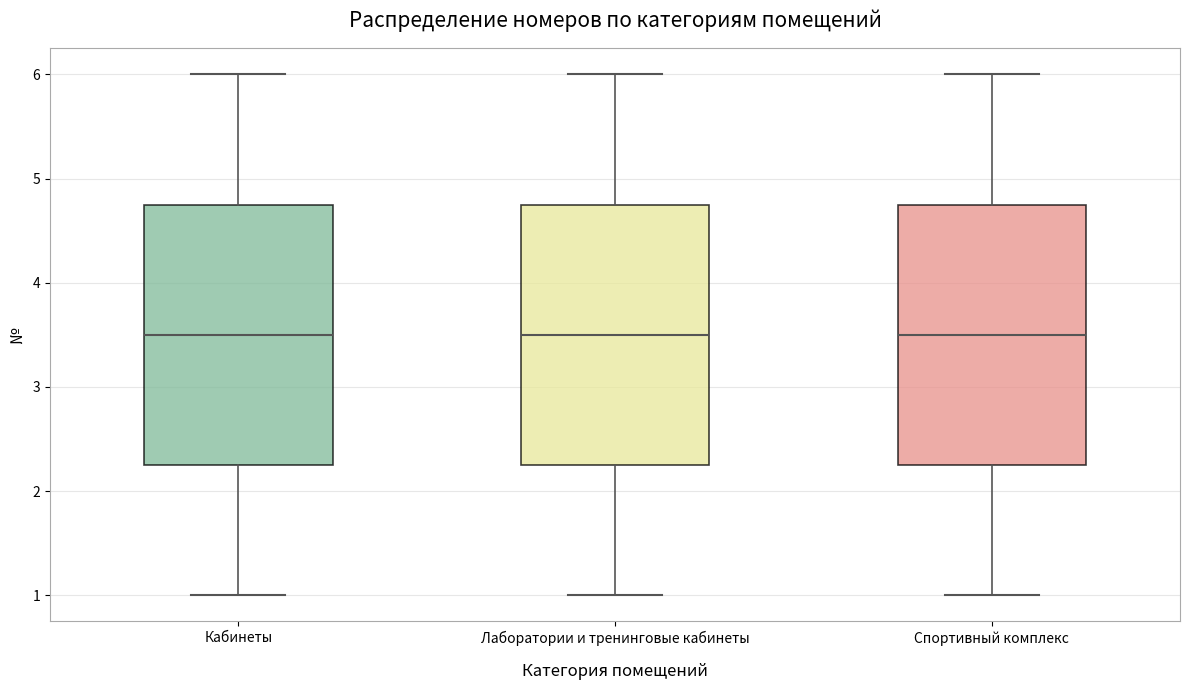

Reading left to right, transcribe this box plot: for each box, give where its median line is, the range the box spans, and where its two whiskers end, as read against the y-axis. The values are not printed on the chart, so give them approximately, as read against the axis.

Кабинеты: median 3.5, box 2.3 to 4.8, whiskers 1.0 to 6.0
Лаборатории и тренинговые кабинеты: median 3.5, box 2.3 to 4.8, whiskers 1.0 to 6.0
Спортивный комплекс: median 3.5, box 2.3 to 4.8, whiskers 1.0 to 6.0